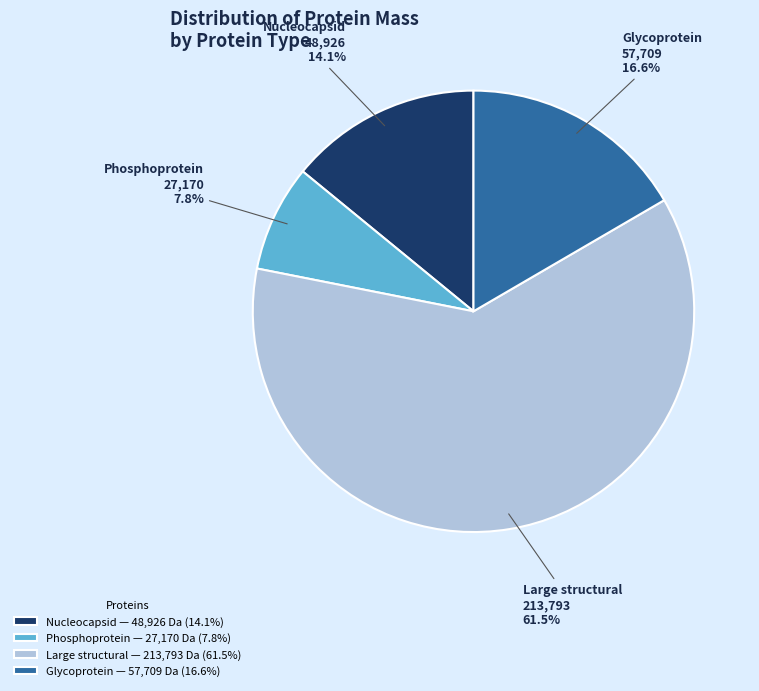

Which category has the smallest portion of the pie?

Phosphoprotein